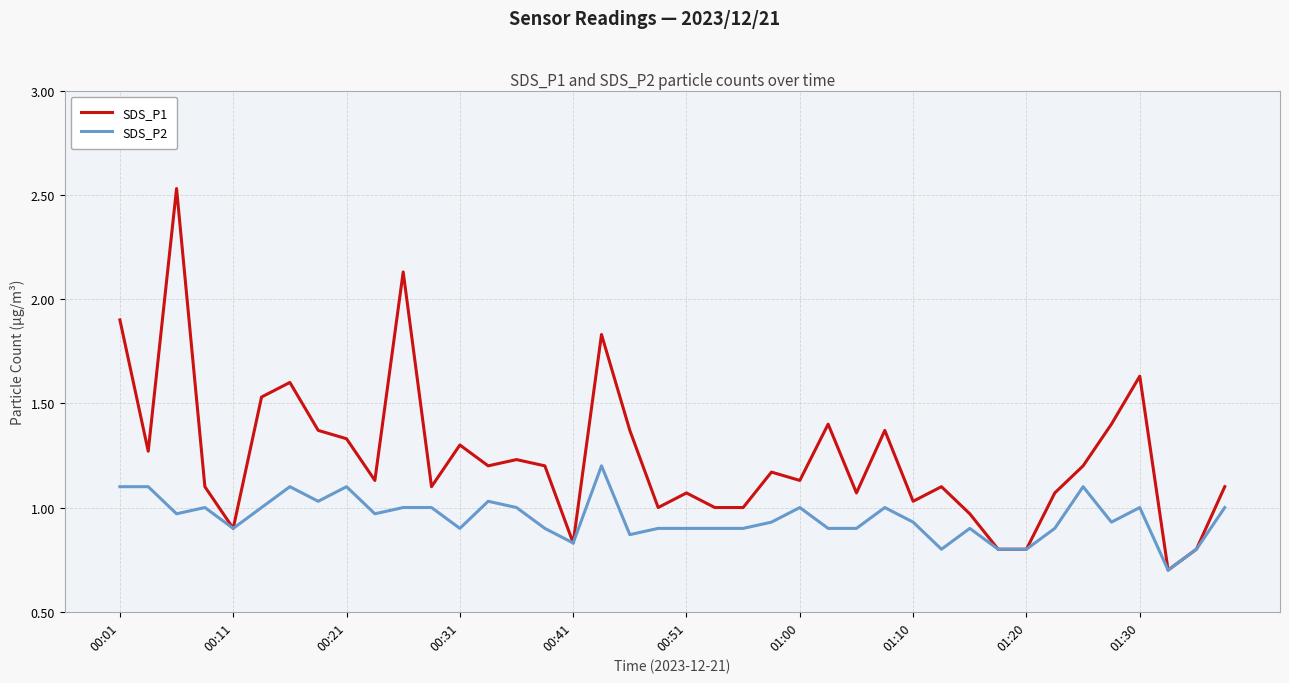

Which series has the largest range (max minus min)?

SDS_P1